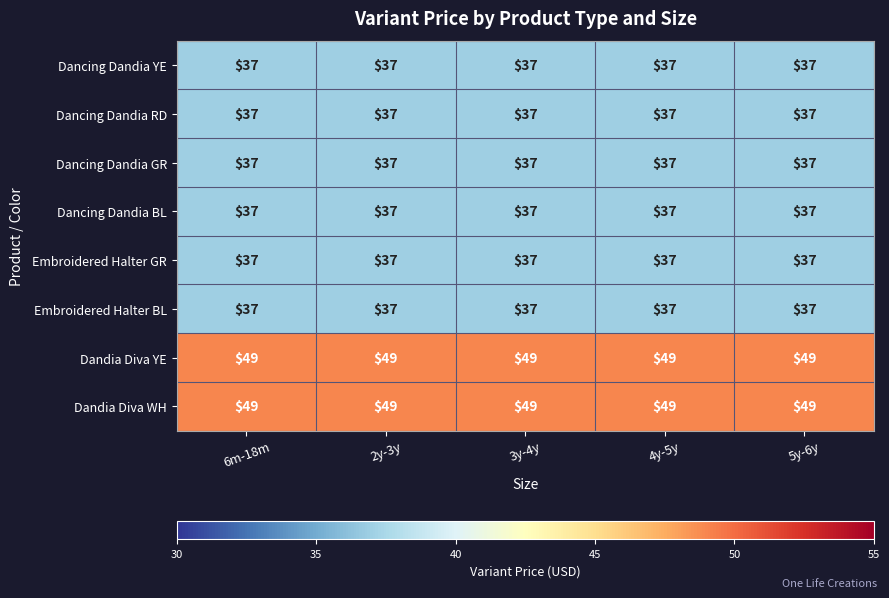

How many categories are shown in the chart?

5